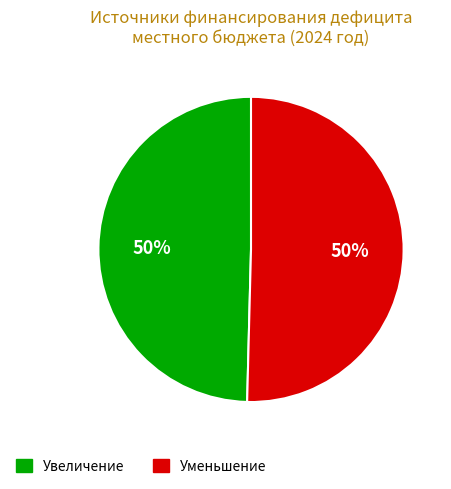

The Уменьшение slice represents 37% of the pie. True or false?

False